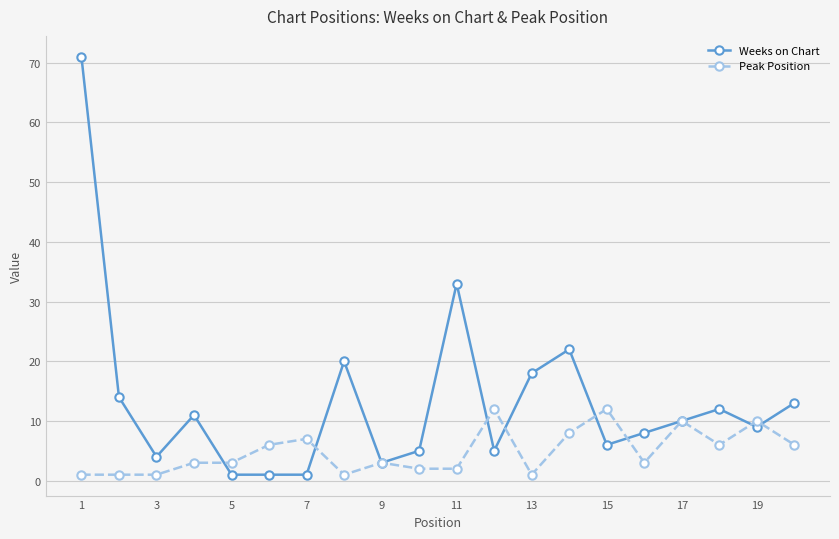

Count the number of data series in this chart.

2